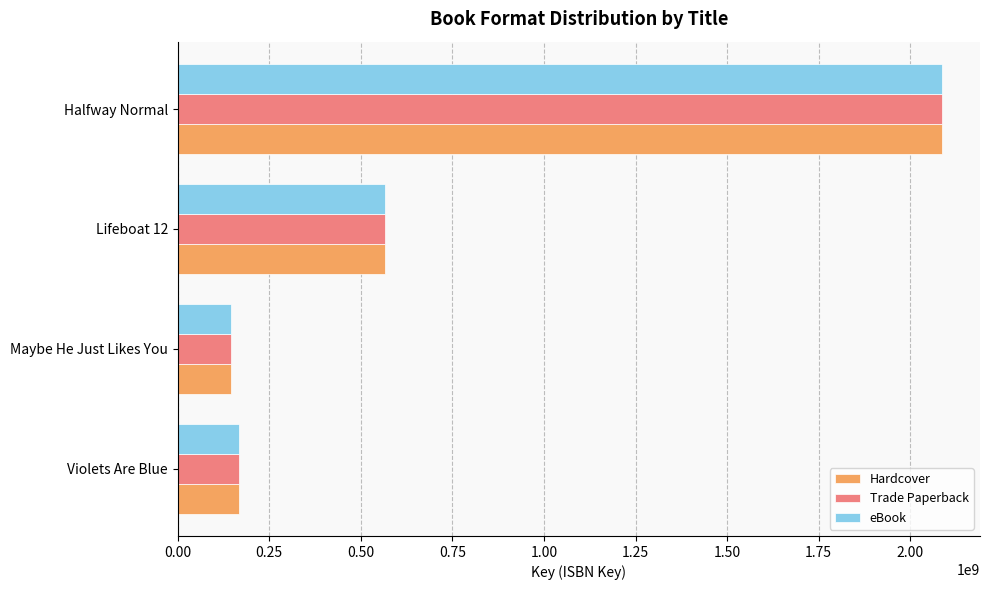

What is the difference between the second highest and second lowest values in the Hardcover series?

398428568